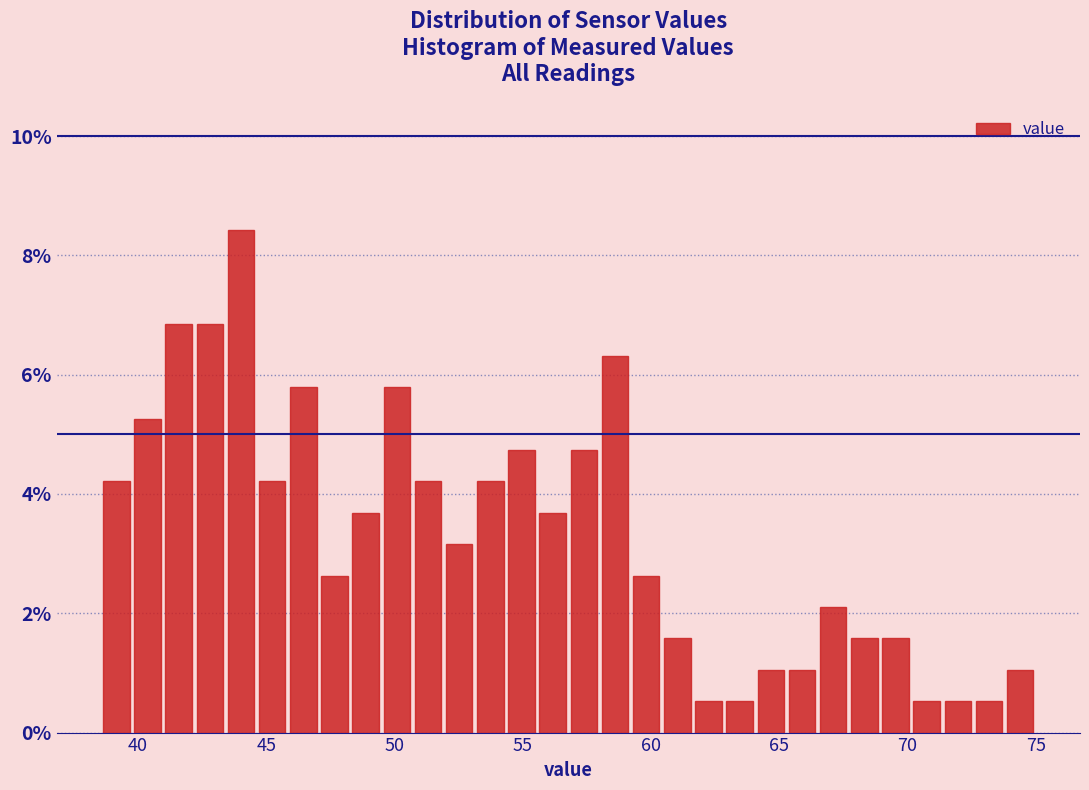

Around what value on the x-axis is the tallest bar? Give the approximate position of its centre, as read against the axis.

44.0